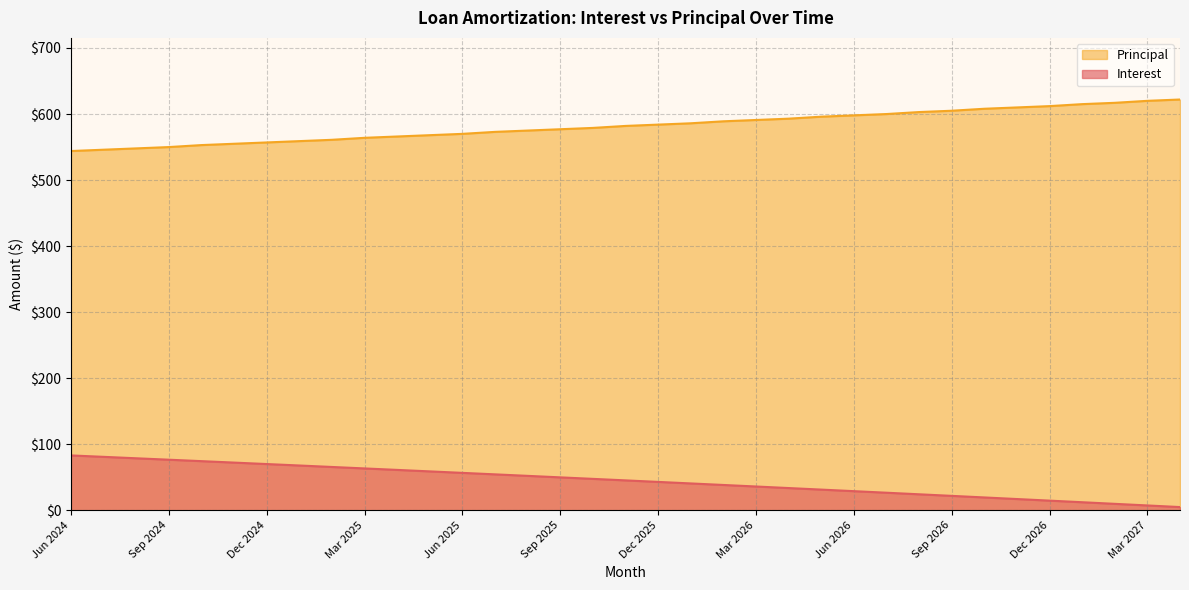

List the series in order of their peak value, lowest first.

Interest, Principal